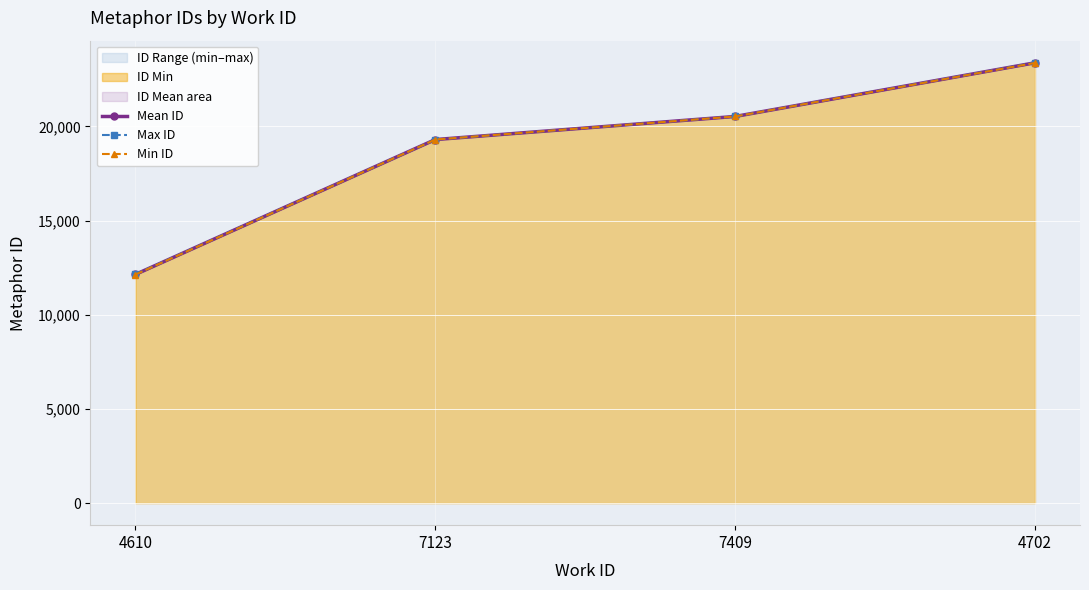

What is the difference between the Max ID values at 7123 and 4702?

4081.0